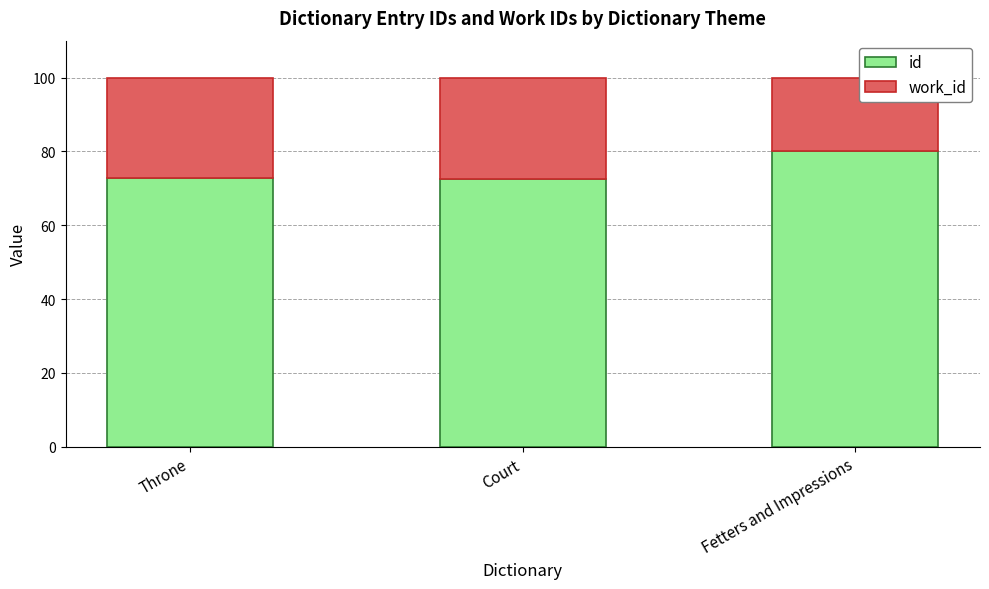

Is it true that id equals 72.6 at Court?

True